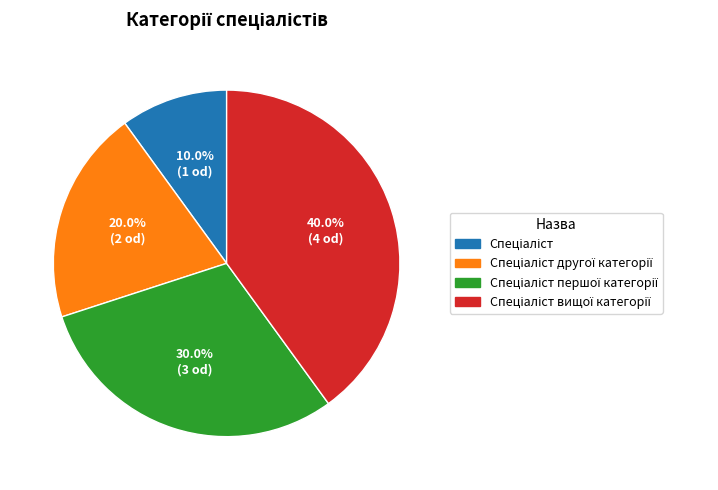

Is there a majority slice in this chart?

No